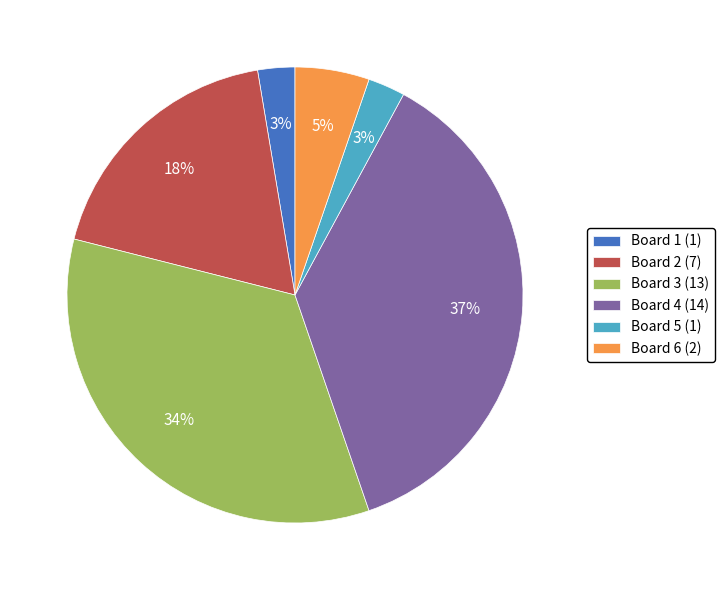

How many slices are in this pie chart?

6